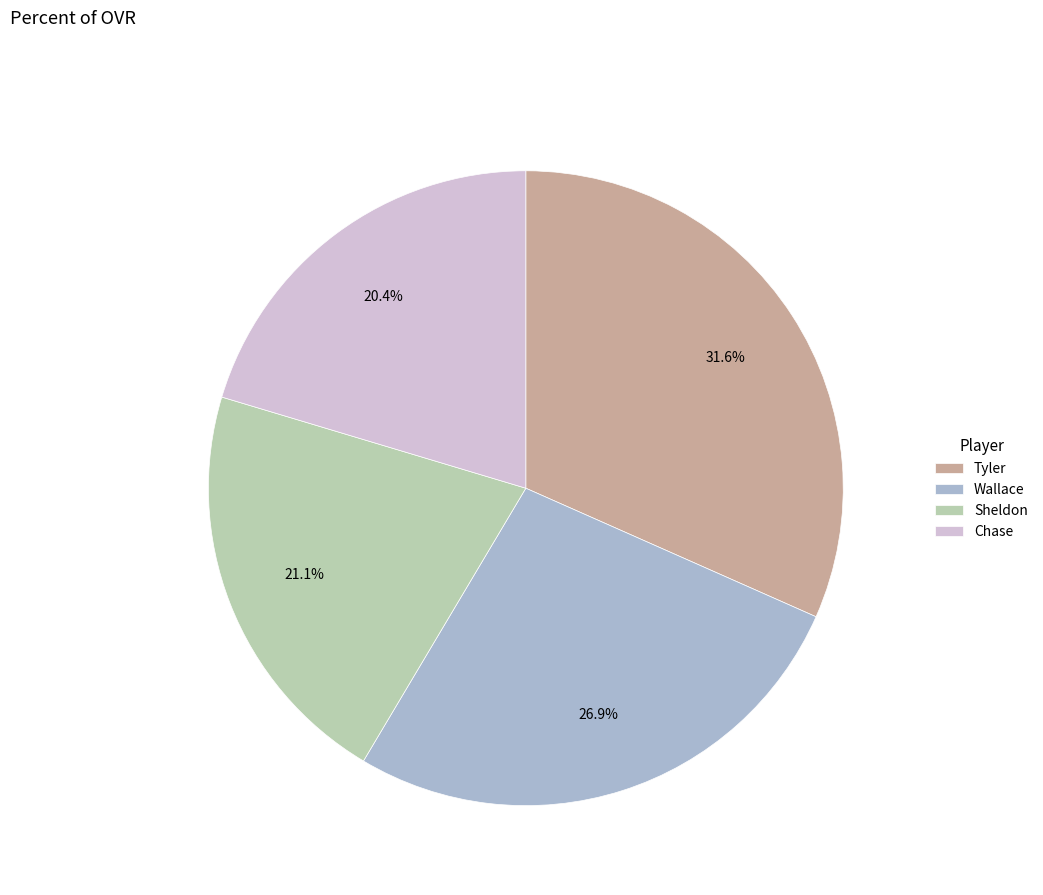

What percentage is NOT represented by Tyler?

68.4%